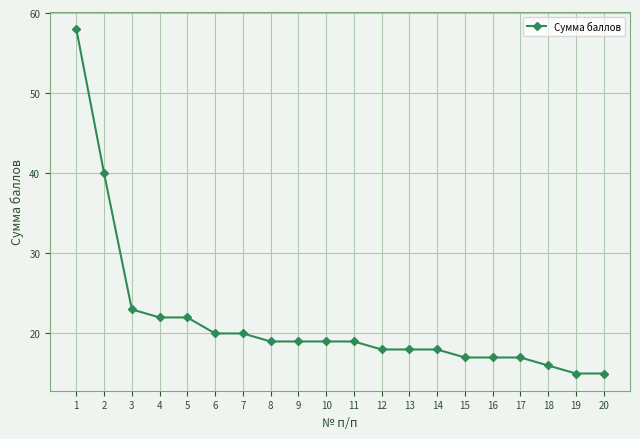

What is the difference between the values at 10 and 18?

3